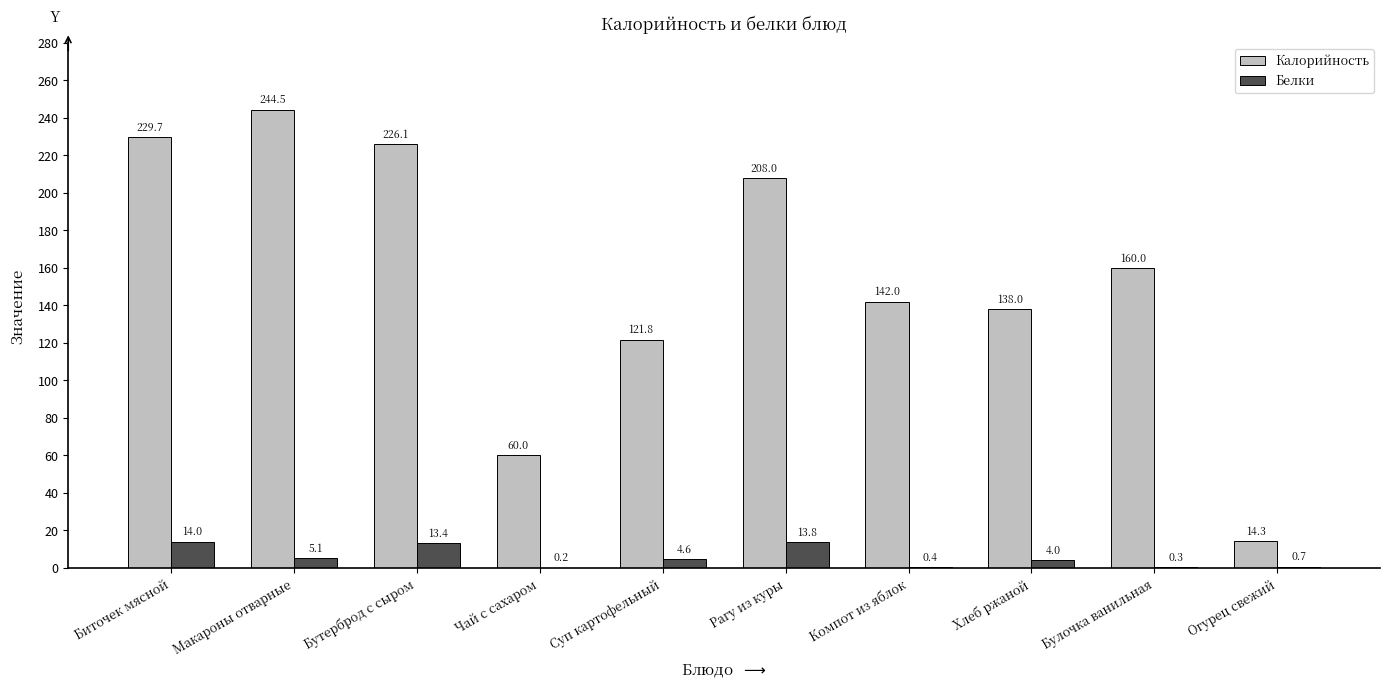

At which category is the sum across all series the highest?

Макароны отварные